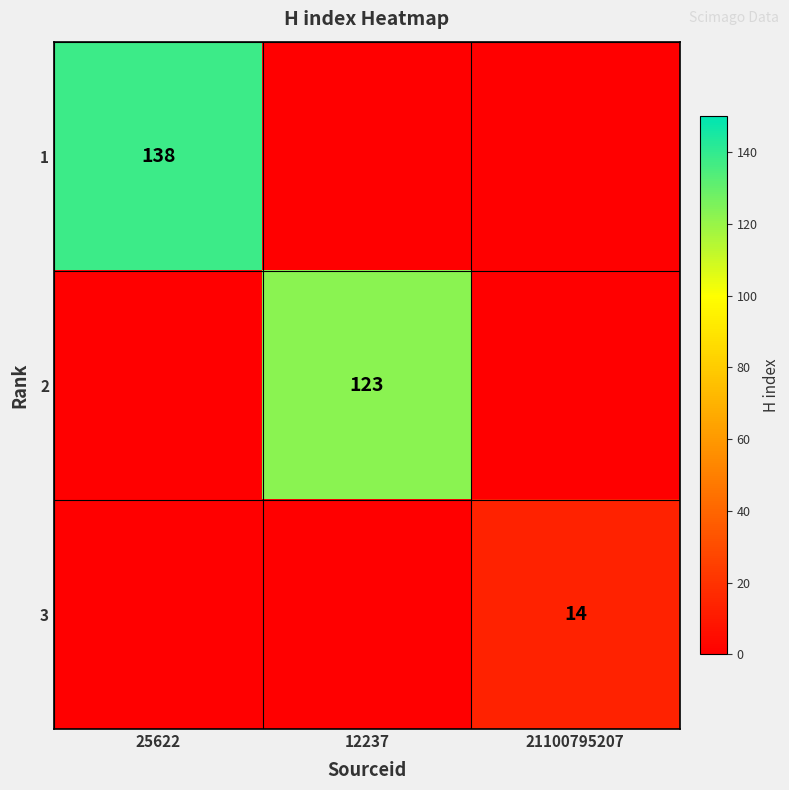

At which category is the sum across all series the highest?

25622